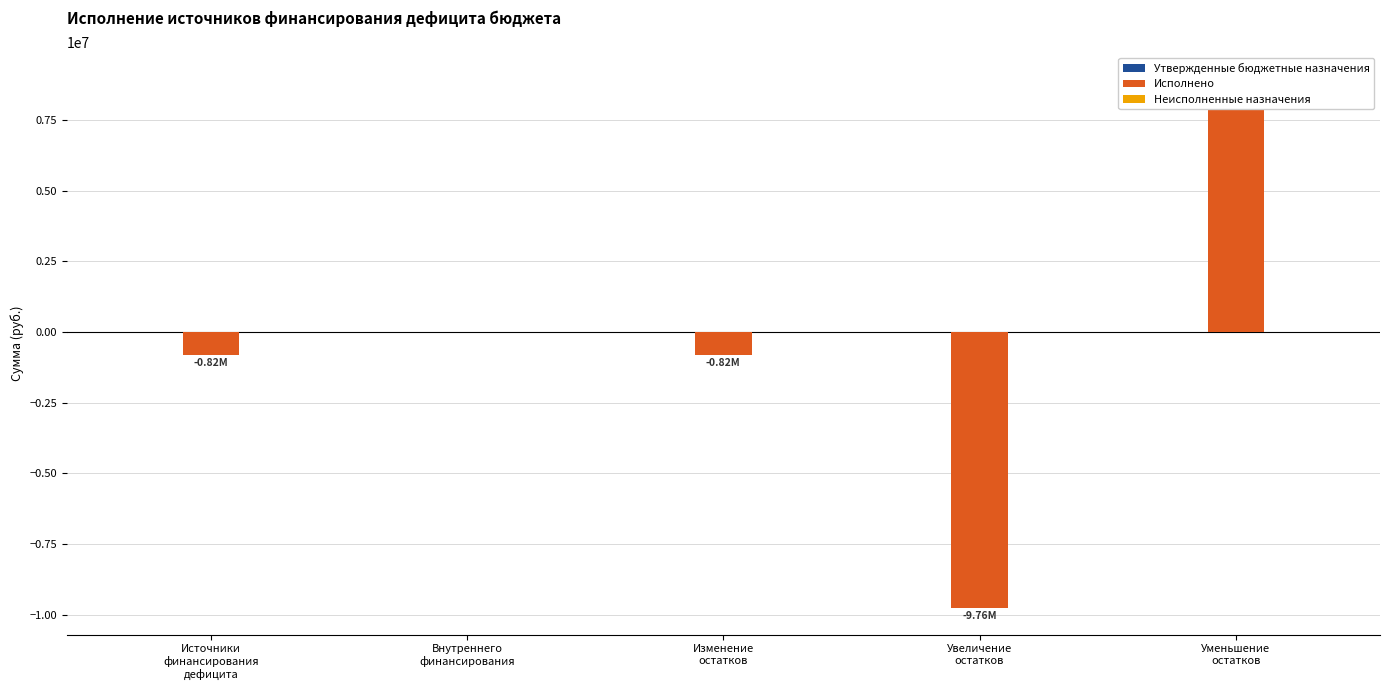

What is the difference between the highest and lowest values at Уменьшение
остатков?

8942853.1